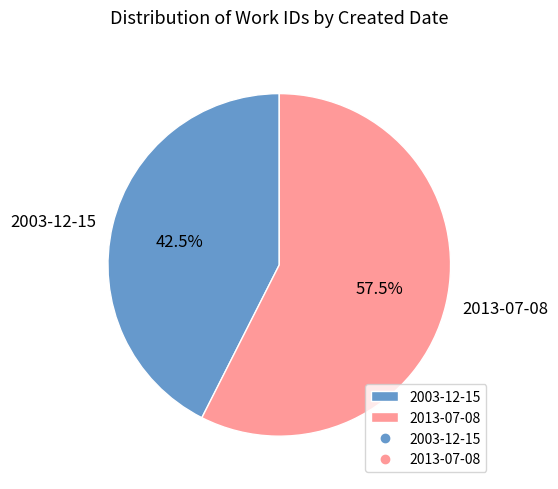

What is the majority slice?

2013-07-08